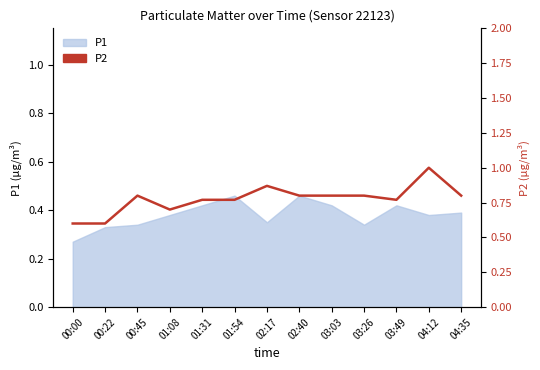

Which label corresponds to the smallest value in the chart?

00:00